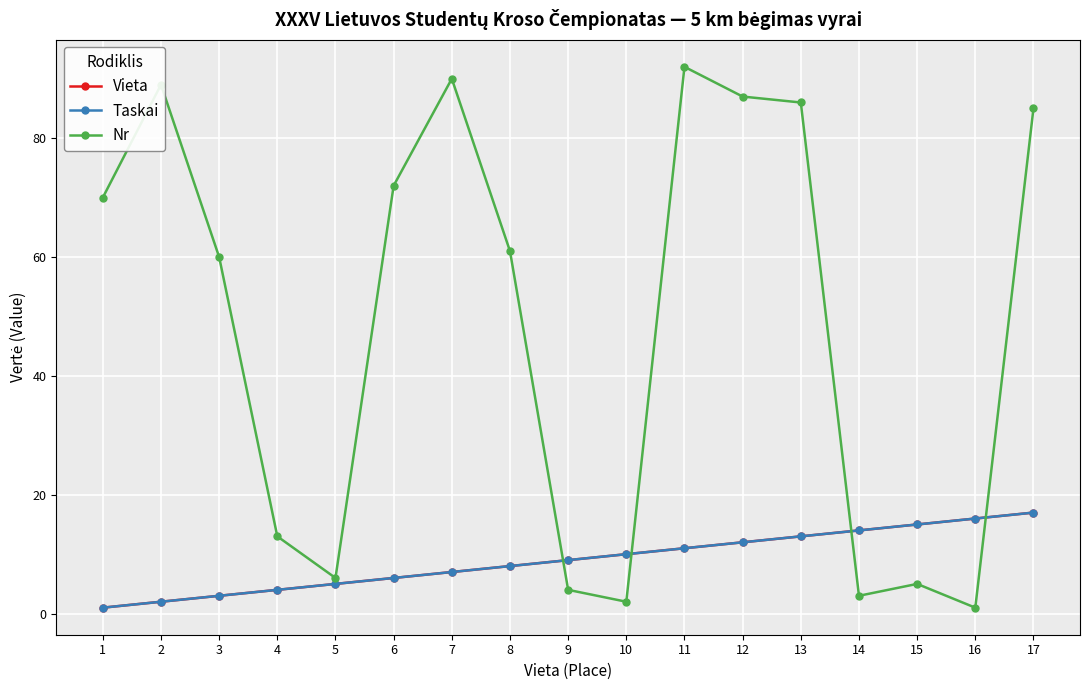

What are all the series names shown in the legend?

Vieta, Taskai, Nr